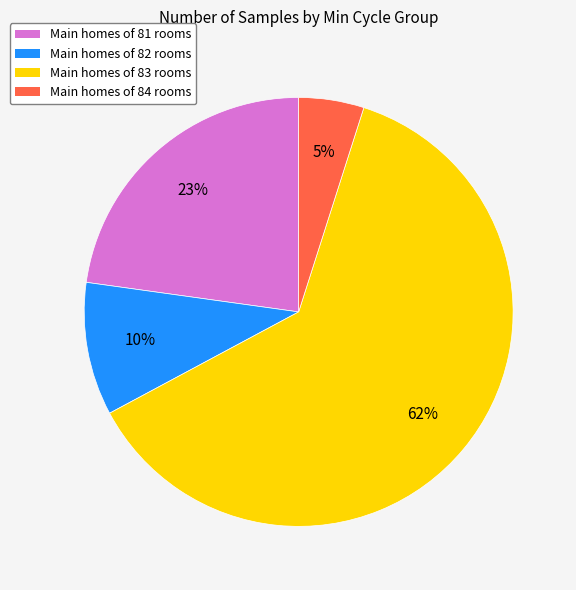

Is there a majority slice in this chart?

Yes